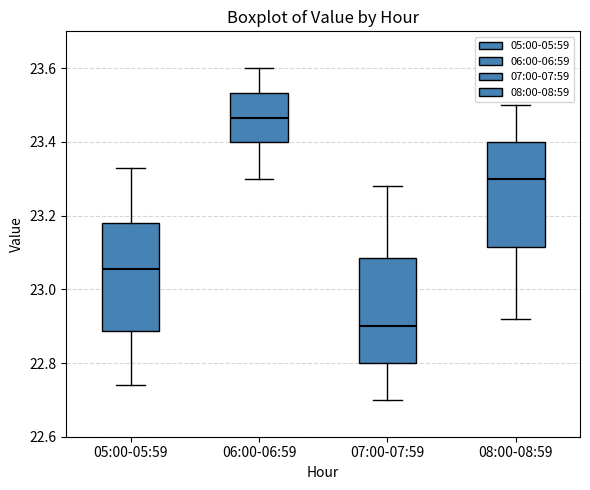

Reading left to right, transcribe this box plot: for each box, give where its median line is, the range the box spans, and where its two whiskers end, as read against the y-axis. The values are not printed on the chart, so give them approximately, as read against the axis.

05:00-05:59: median 23.06, box 22.88 to 23.18, whiskers 22.74 to 23.34
06:00-06:59: median 23.46, box 23.40 to 23.54, whiskers 23.30 to 23.60
07:00-07:59: median 22.90, box 22.80 to 23.08, whiskers 22.70 to 23.28
08:00-08:59: median 23.30, box 23.12 to 23.40, whiskers 22.92 to 23.50